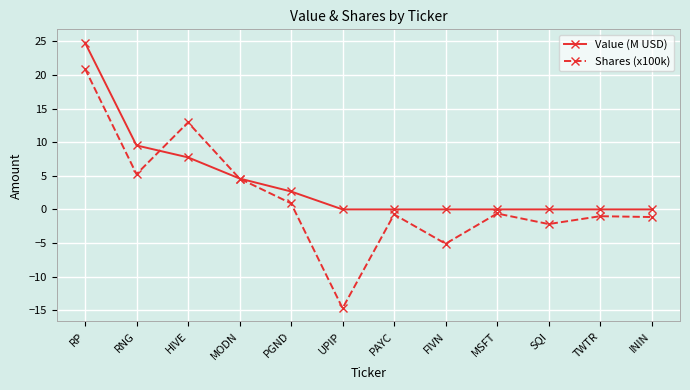

List the series in order of their overall mean, lowest first.

Shares (x100k), Value (M USD)